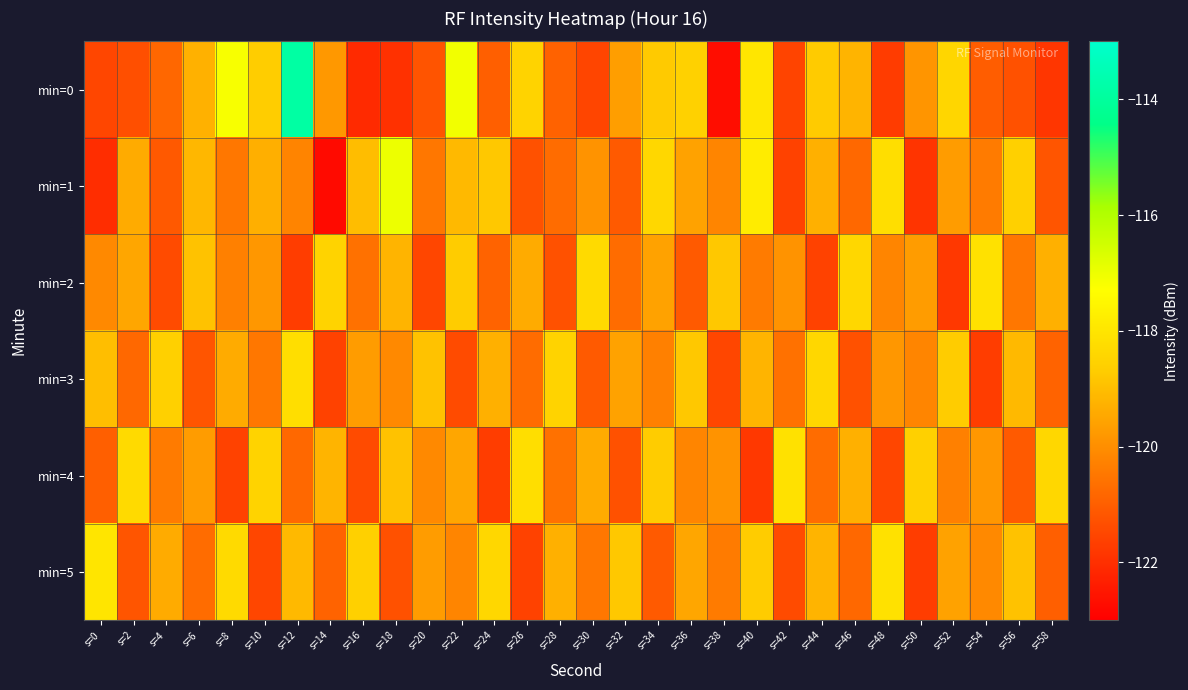

Reading left to right, what are all the values shown in this chart?

min=0: s=0=-121.5	s=2=-121.3	s=4=-120.8	s=6=-119.3	s=8=-117.2	s=10=-118.7	s=12=-113.9	s=14=-119.8	s=16=-122.1	s=18=-122.0	s=20=-121.2	s=22=-117.1	s=24=-121.0	s=26=-118.5	s=28=-120.9	s=30=-121.5	s=32=-119.7	s=34=-118.8	s=36=-118.6	s=38=-122.7	s=40=-118.0	s=42=-121.5	s=44=-118.7	s=46=-119.2	s=48=-121.7	s=50=-119.8	s=52=-118.4	s=54=-121.0	s=56=-121.3	s=58=-121.8
min=1: s=0=-122.0	s=2=-119.4	s=4=-121.1	s=6=-119.1	s=8=-120.5	s=10=-119.3	s=12=-120.2	s=14=-122.8	s=16=-119.0	s=18=-117.0	s=20=-120.5	s=22=-119.1	s=24=-118.8	s=26=-121.3	s=28=-120.7	s=30=-119.9	s=32=-121.1	s=34=-118.4	s=36=-119.6	s=38=-120.2	s=40=-117.8	s=42=-121.6	s=44=-119.3	s=46=-120.8	s=48=-118.2	s=50=-121.9	s=52=-119.7	s=54=-120.4	s=56=-118.6	s=58=-121.2
min=2: s=0=-120.1	s=2=-119.5	s=4=-121.4	s=6=-118.9	s=8=-120.3	s=10=-119.8	s=12=-121.7	s=14=-118.5	s=16=-120.6	s=18=-119.2	s=20=-121.5	s=22=-118.7	s=24=-120.9	s=26=-119.4	s=28=-121.3	s=30=-118.3	s=32=-120.7	s=34=-119.6	s=36=-121.1	s=38=-118.8	s=40=-120.4	s=42=-119.9	s=44=-121.6	s=46=-118.4	s=48=-120.2	s=50=-119.7	s=52=-121.8	s=54=-118.1	s=56=-120.5	s=58=-119.3
min=3: s=0=-119.0	s=2=-120.8	s=4=-118.6	s=6=-121.2	s=8=-119.4	s=10=-120.5	s=12=-118.2	s=14=-121.6	s=16=-119.7	s=18=-120.1	s=20=-118.9	s=22=-121.4	s=24=-119.3	s=26=-120.7	s=28=-118.5	s=30=-121.1	s=32=-119.6	s=34=-120.3	s=36=-118.8	s=38=-121.5	s=40=-119.2	s=42=-120.6	s=44=-118.4	s=46=-121.3	s=48=-119.8	s=50=-120.2	s=52=-118.7	s=54=-121.7	s=56=-119.1	s=58=-120.9
min=4: s=0=-121.0	s=2=-118.3	s=4=-120.4	s=6=-119.7	s=8=-121.6	s=10=-118.5	s=12=-120.8	s=14=-119.2	s=16=-121.4	s=18=-118.9	s=20=-120.1	s=22=-119.5	s=24=-121.7	s=26=-118.2	s=28=-120.6	s=30=-119.4	s=32=-121.3	s=34=-118.7	s=36=-120.2	s=38=-119.9	s=40=-121.8	s=42=-118.1	s=44=-120.7	s=46=-119.3	s=48=-121.5	s=50=-118.6	s=52=-120.3	s=54=-119.8	s=56=-121.1	s=58=-118.4
min=5: s=0=-118.0	s=2=-121.2	s=4=-119.4	s=6=-120.7	s=8=-118.3	s=10=-121.5	s=12=-119.1	s=14=-120.9	s=16=-118.6	s=18=-121.3	s=20=-119.7	s=22=-120.2	s=24=-118.4	s=26=-121.6	s=28=-119.3	s=30=-120.5	s=32=-118.8	s=34=-121.1	s=36=-119.5	s=38=-120.4	s=40=-118.7	s=42=-121.4	s=44=-119.2	s=46=-120.8	s=48=-118.1	s=50=-121.7	s=52=-119.6	s=54=-120.1	s=56=-118.9	s=58=-121.0